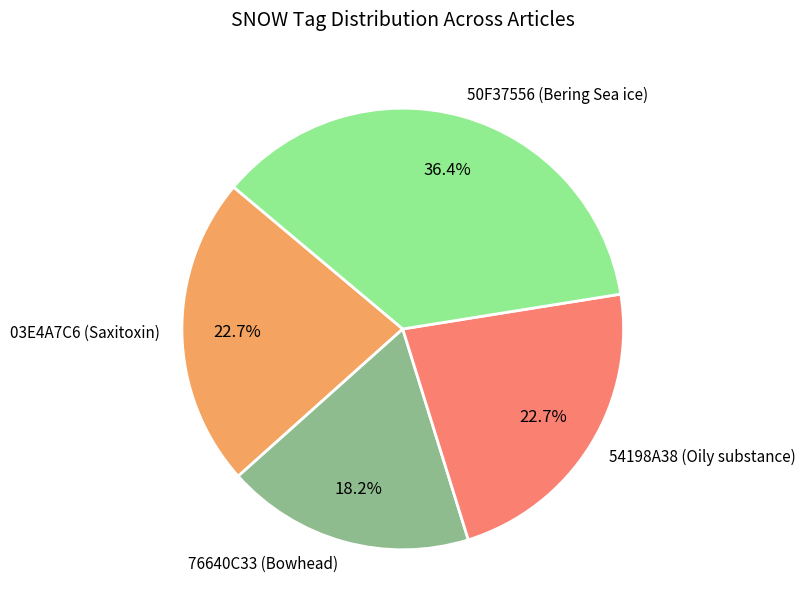

What is the largest slice in the pie chart?

50F37556 (Bering Sea ice)